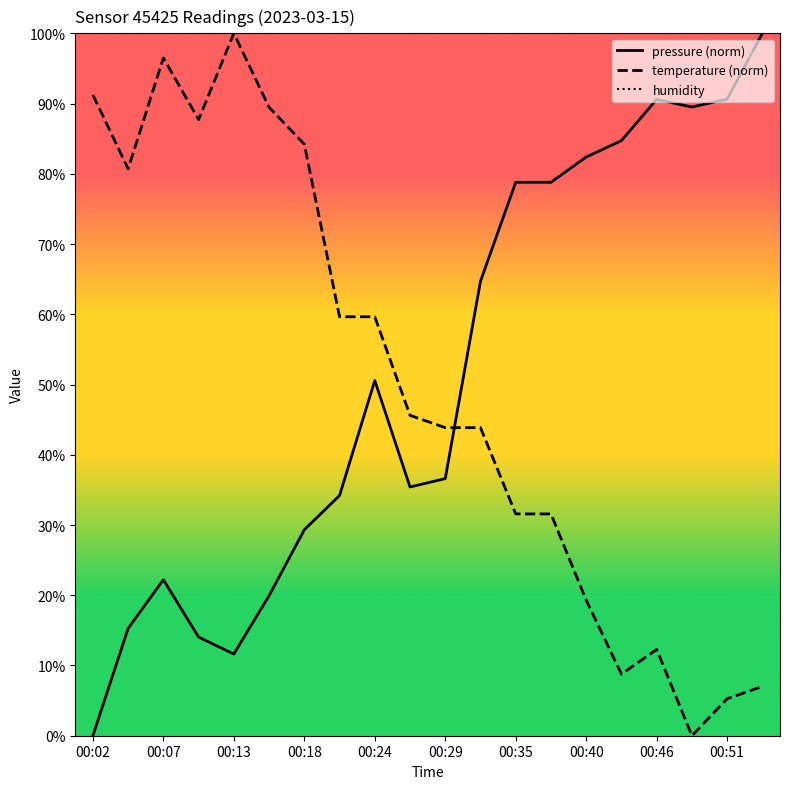

Reading right to left, what are all the values shown in this chart?

pressure: 100.0	90.6	89.5	90.6	84.7	82.4	78.8	78.8	64.7	36.6	35.4	50.6	34.2	29.3	19.9	11.6	14.0	22.2	15.3	0.0
temperature: 7.0	5.3	0.0	12.3	8.8	19.3	31.6	31.6	43.9	43.9	45.6	59.6	59.6	84.2	89.5	100.0	87.7	96.5	80.7	91.2